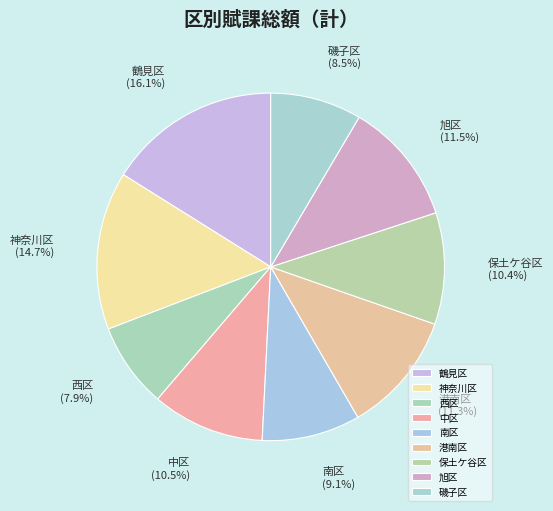

Does 港南区 account for over 50% of the chart?

No